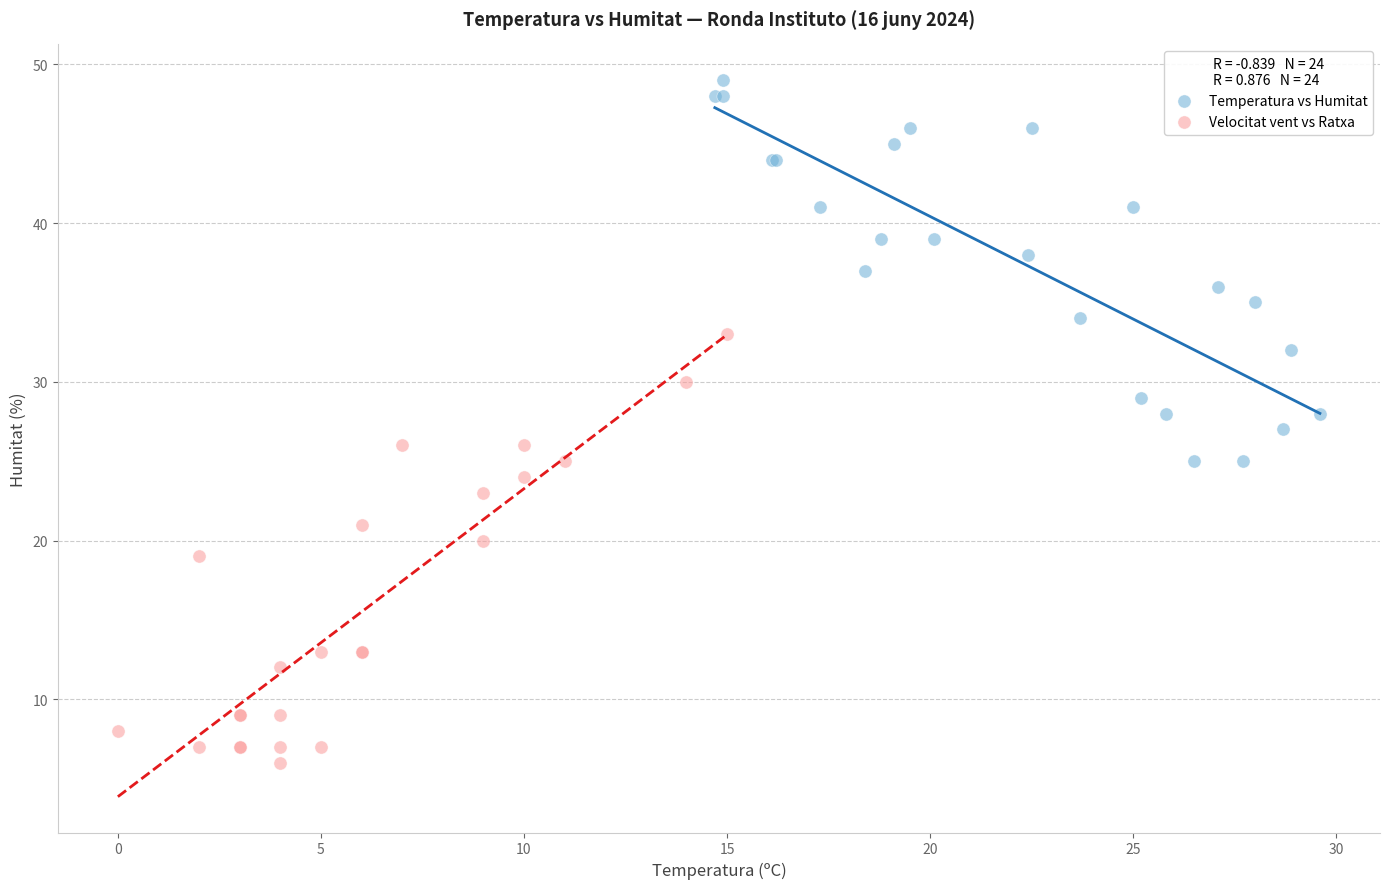

Which series reaches the minimum Y coordinate?

Velocitat vent vs Ratxa